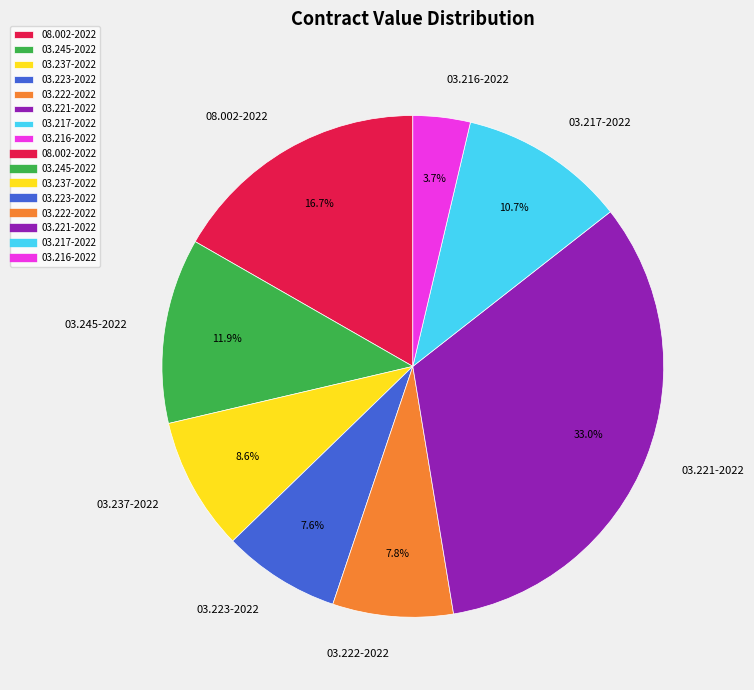

Between 03.222-2022 and 03.216-2022, which is larger?

03.222-2022